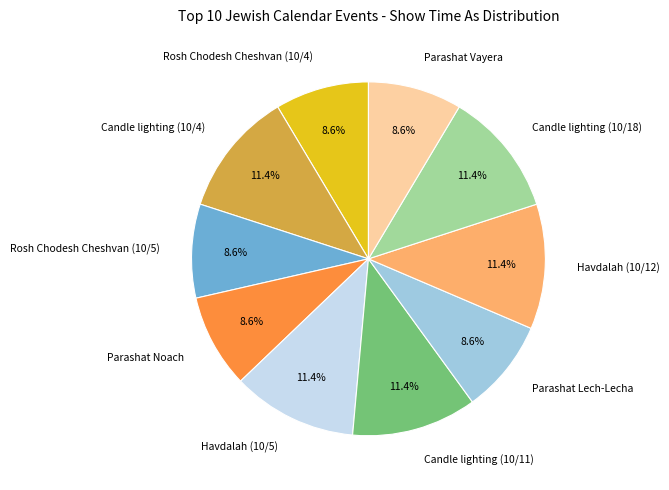

The Rosh Chodesh Cheshvan (10/4) slice represents 20% of the pie. True or false?

False